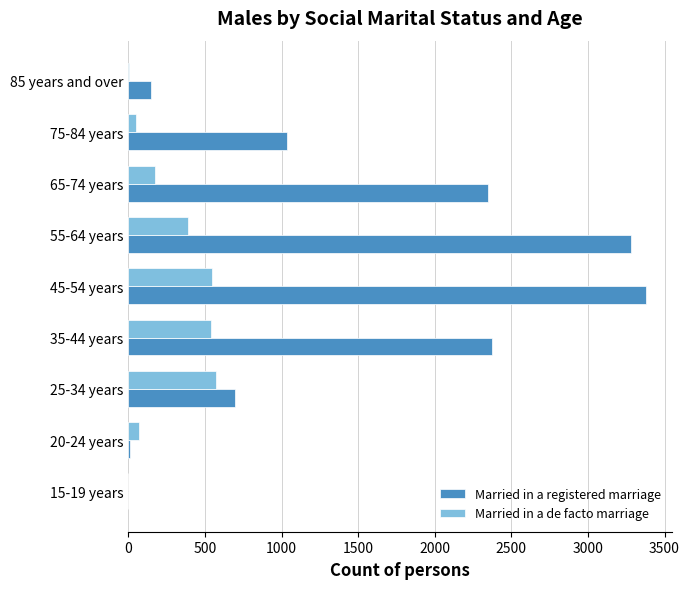

What is the highest value of the Married in a de facto marriage series?

575